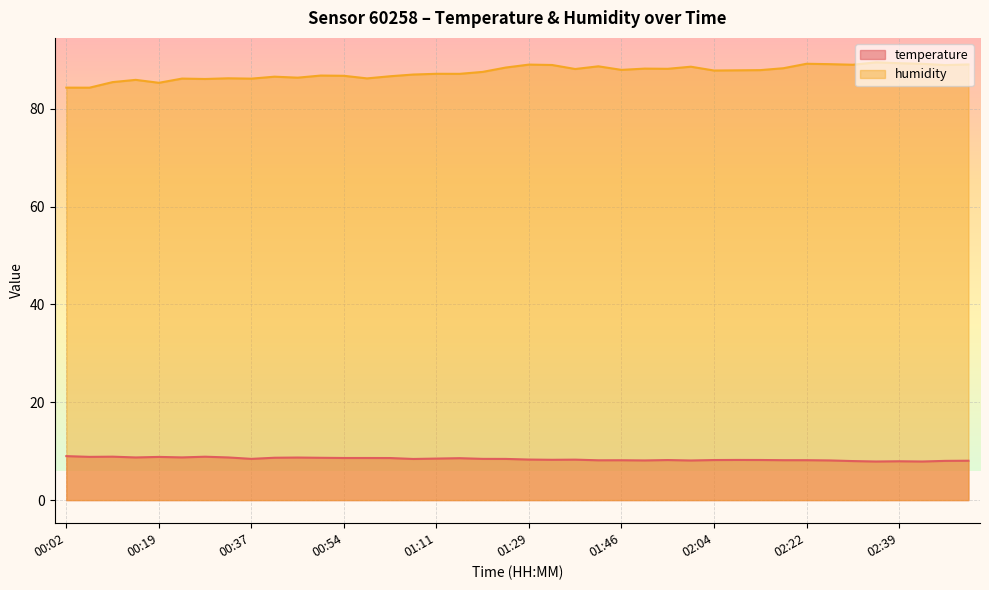

How many interior local valleys does the humidity series have?

13